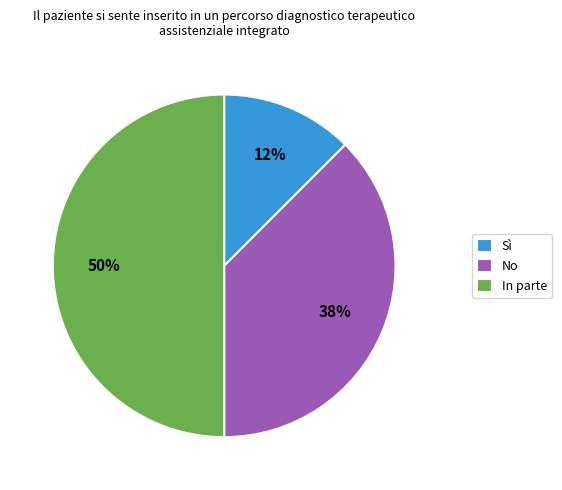

To the nearest percent, what is the average slice percentage?

33%